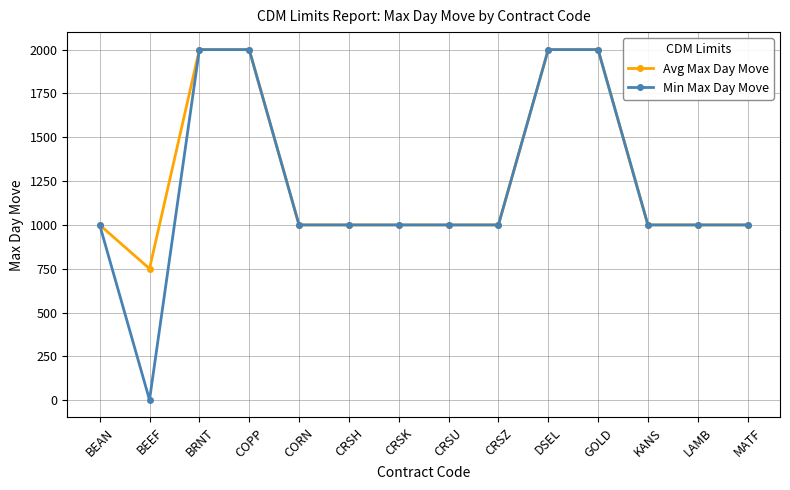

Count the Min Max Day Move values in the range 1000 to 2000.

13